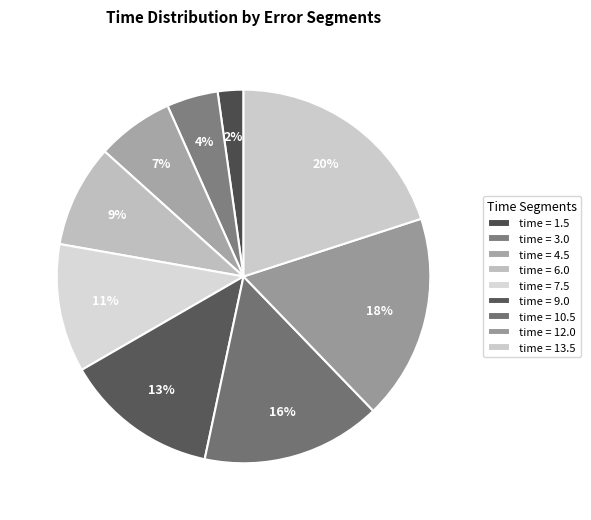

How many segments does this pie chart have?

9